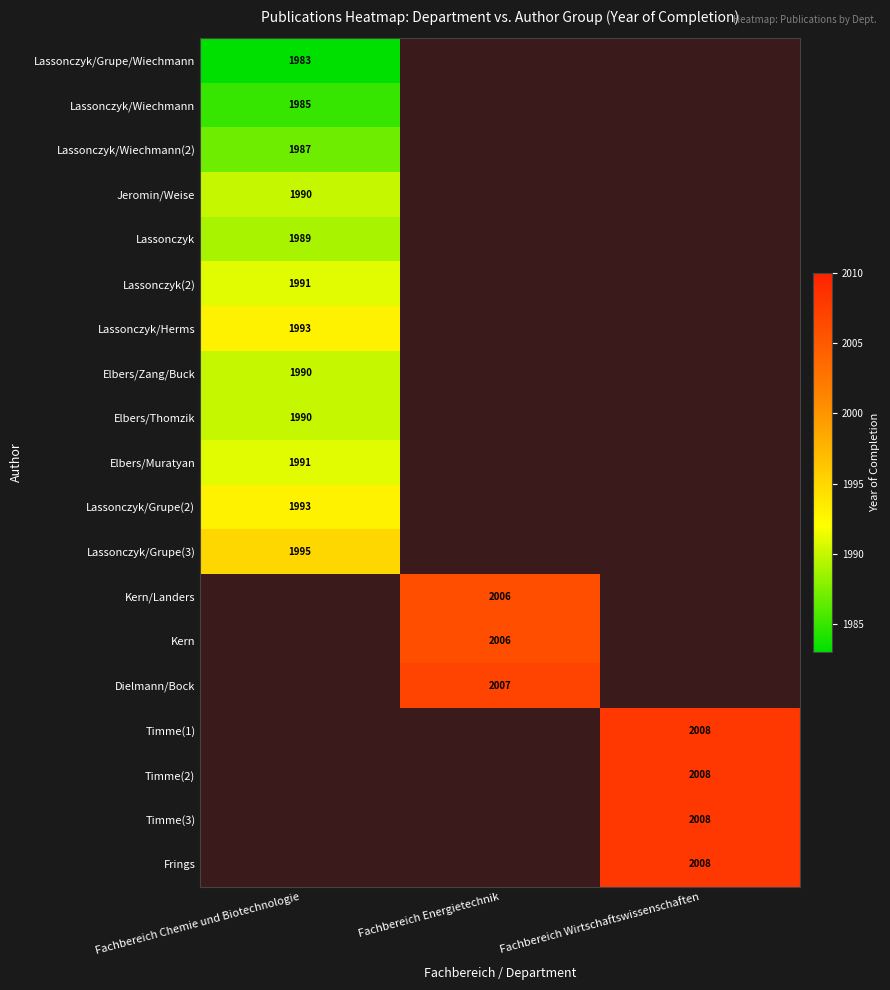

The value of Lassonczyk/Grupe(2) at Fachbereich Chemie und Biotechnologie is 1993. True or false?

True